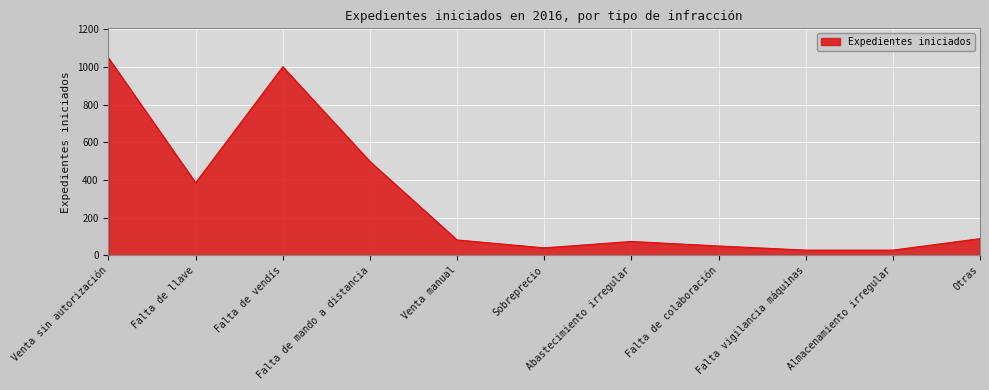

What is the greatest value displayed?

1048